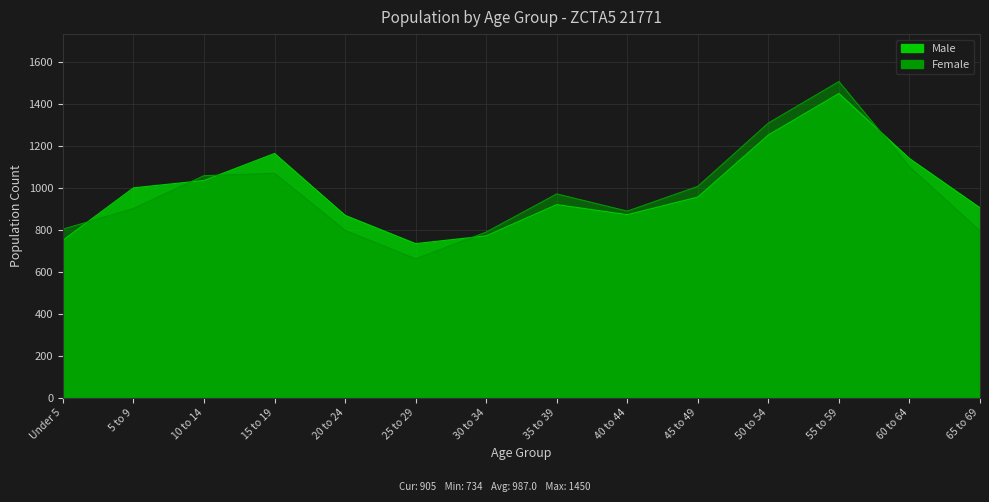

What is the sum of the Male values at 25 to 29 and 40 to 44?

1606